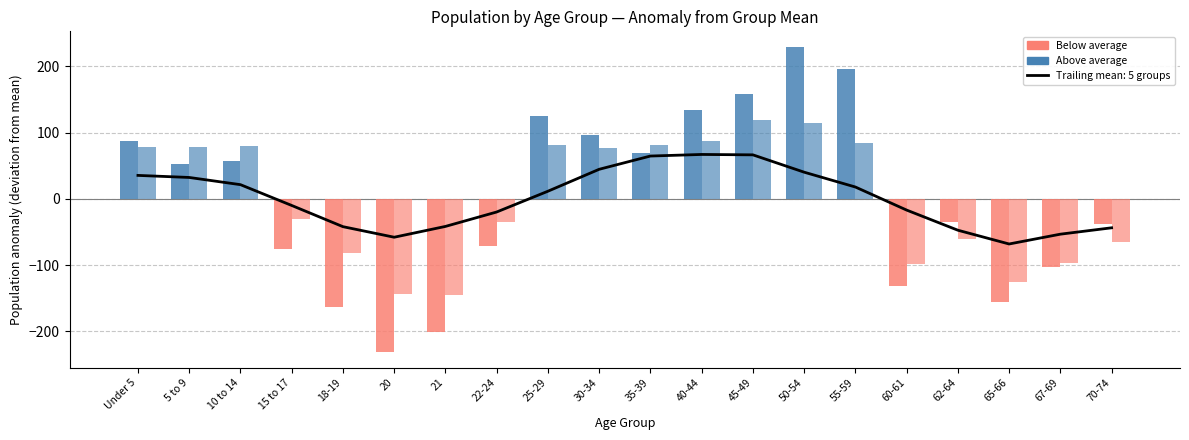

Reading left to right, list all the values displayed in this chart.

This Area: Under 5=87.6	5 to 9=52.6	10 to 14=57.6	15 to 17=-75.4	18-19=-163.4	20=-231.4	21=-200.4	22-24=-71.4	25-29=124.6	30-34=95.6	35-39=68.6	40-44=134.6	45-49=157.6	50-54=229.6	55-59=195.6	60-61=-131.4	62-64=-34.4	65-66=-155.4	67-69=-102.4	70-74=-38.4
Kentucky: Under 5=78.0	5 to 9=78.6	10 to 14=79.8	15 to 17=-30.4	18-19=-81.5	20=-143.1	21=-145.7	22-24=-34.3	25-29=81.0	30-34=76.6	35-39=81.1	40-44=86.9	45-49=119.3	50-54=115.1	55-59=83.7	60-61=-97.9	62-64=-59.8	65-66=-125.8	67-69=-97.2	70-74=-64.7